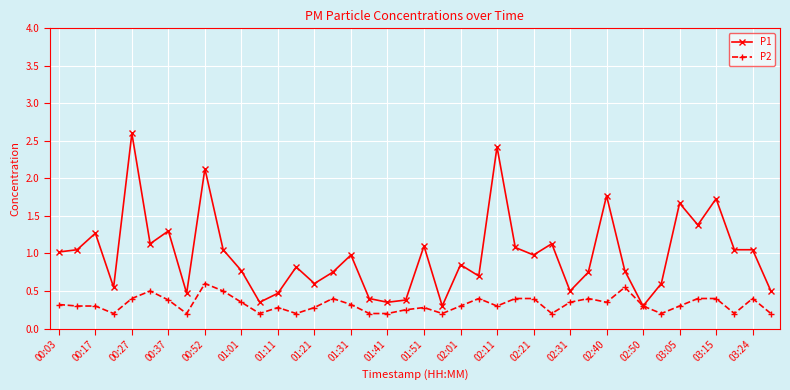

What are all the series names shown in the legend?

P1, P2